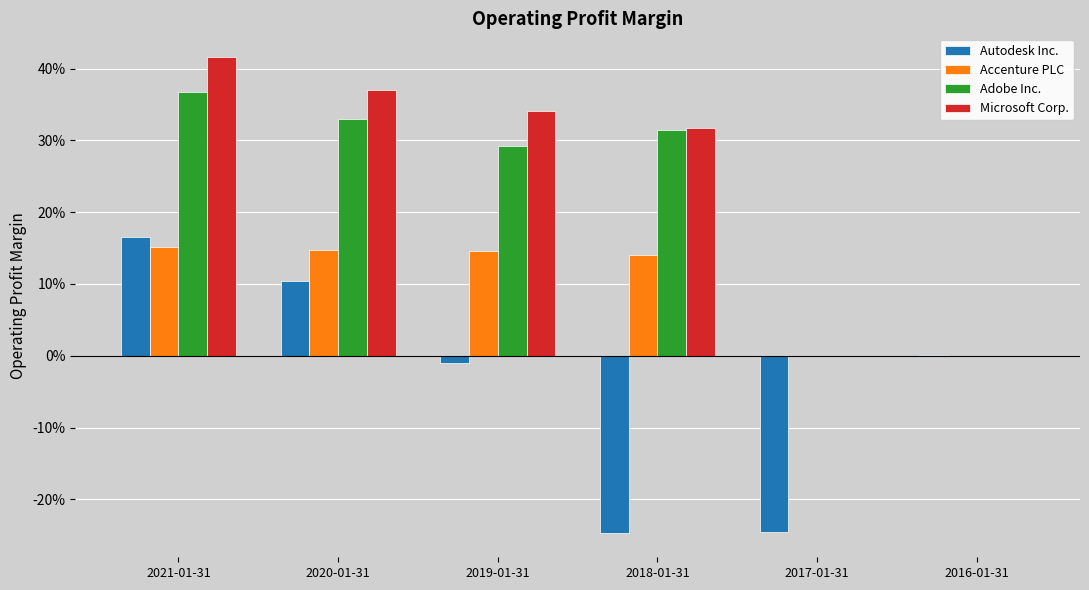

At which label is Autodesk Inc. closest to 0?

2016-01-31